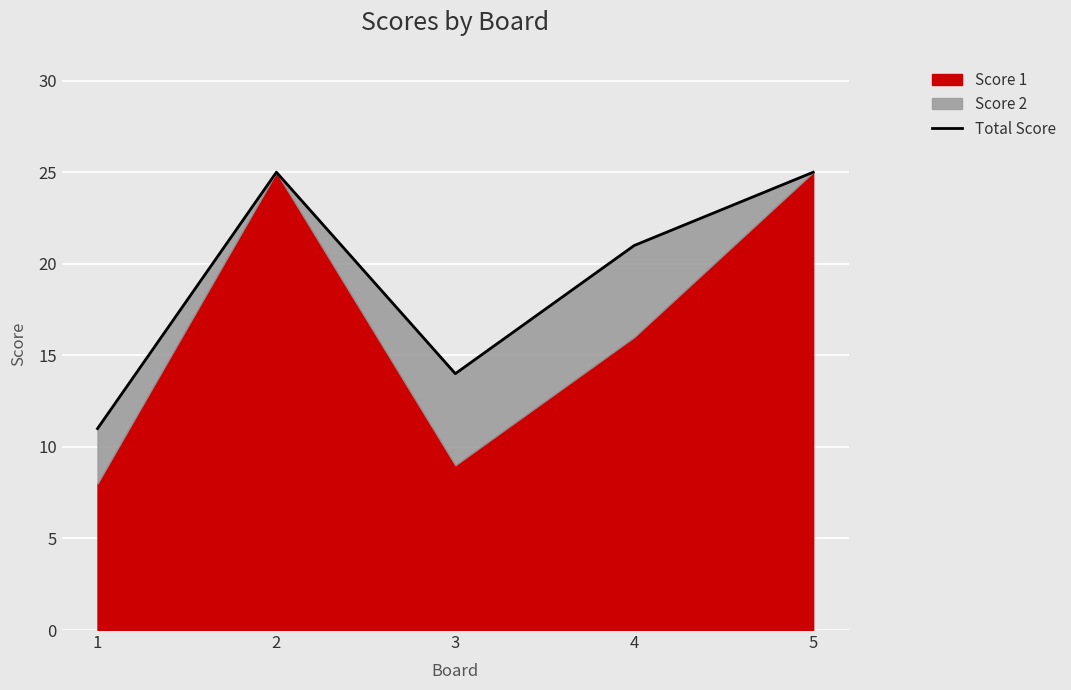

List the labels in order of value, largest first.

2, 5, 4, 3, 1